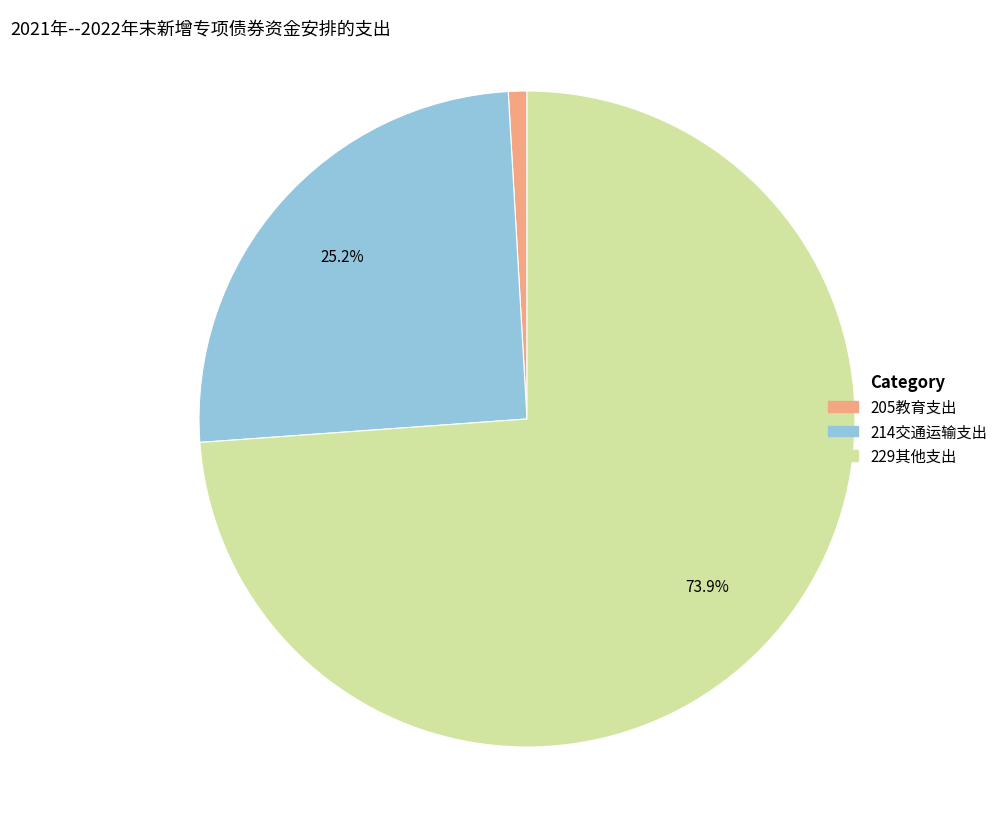

Do 205教育支出 and 214交通运输支出 together represent more than half of the pie?

No